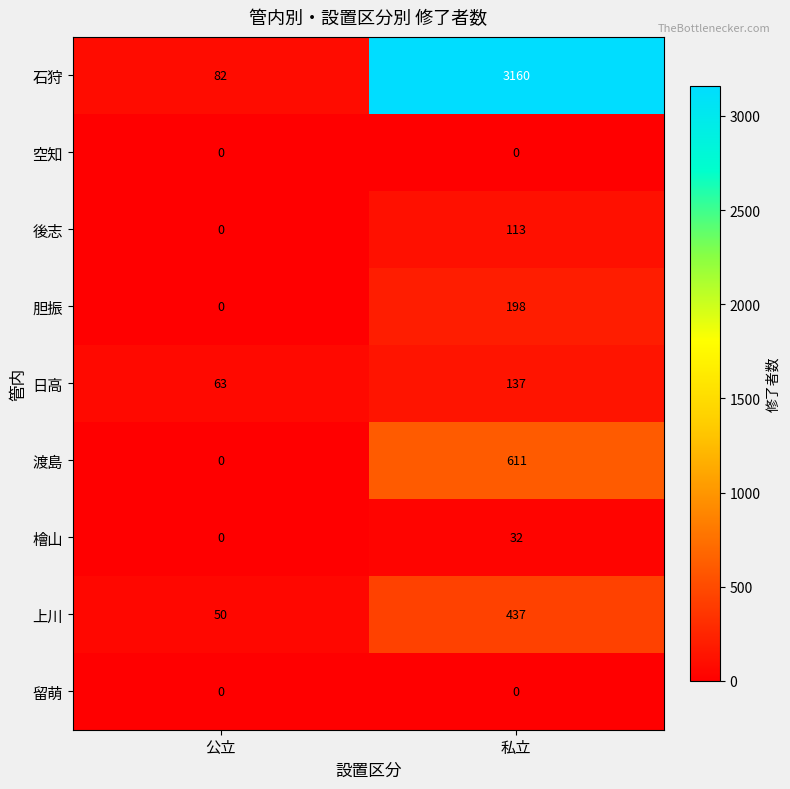

What is the greatest value displayed?

3160